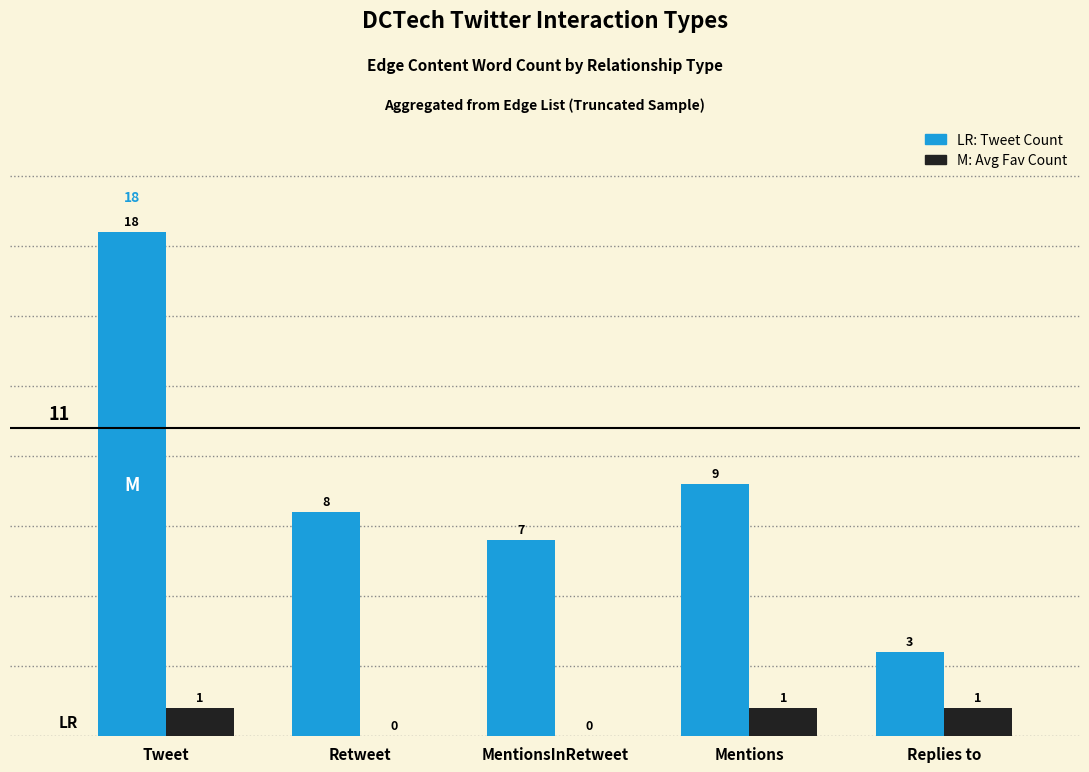

Are the bars grouped side by side (vs. stacked)?

Yes